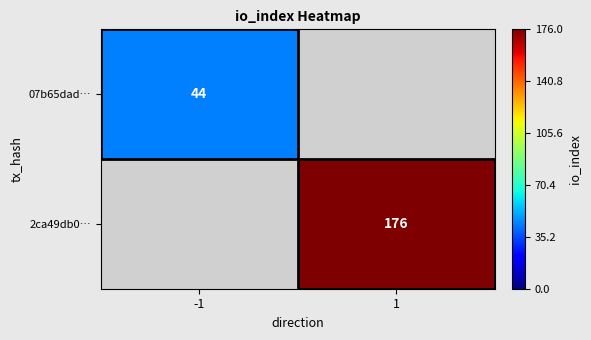

The value of 2ca49db0… at 1 is 176. True or false?

True